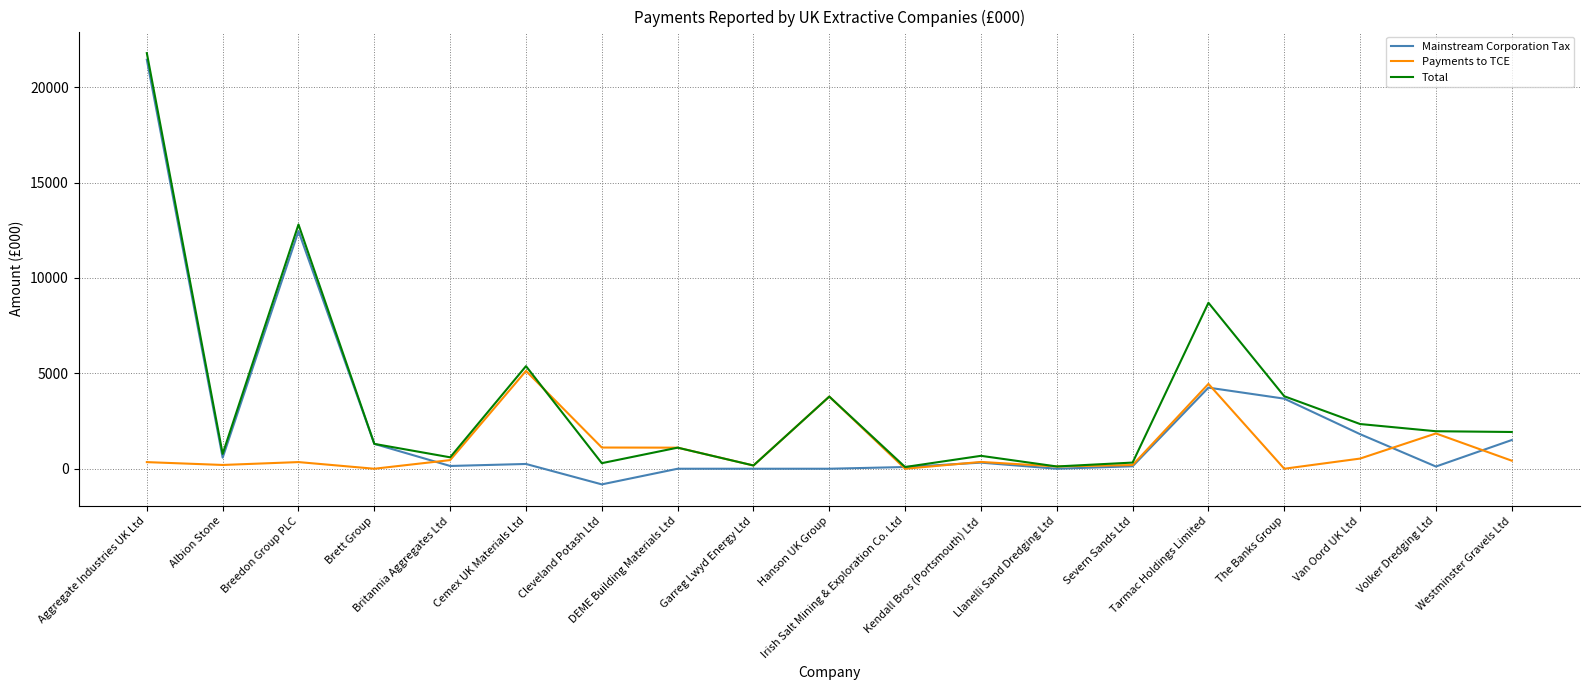

List the series in order of their overall mean, lowest first.

Payments to TCE, Mainstream Corporation Tax, Total